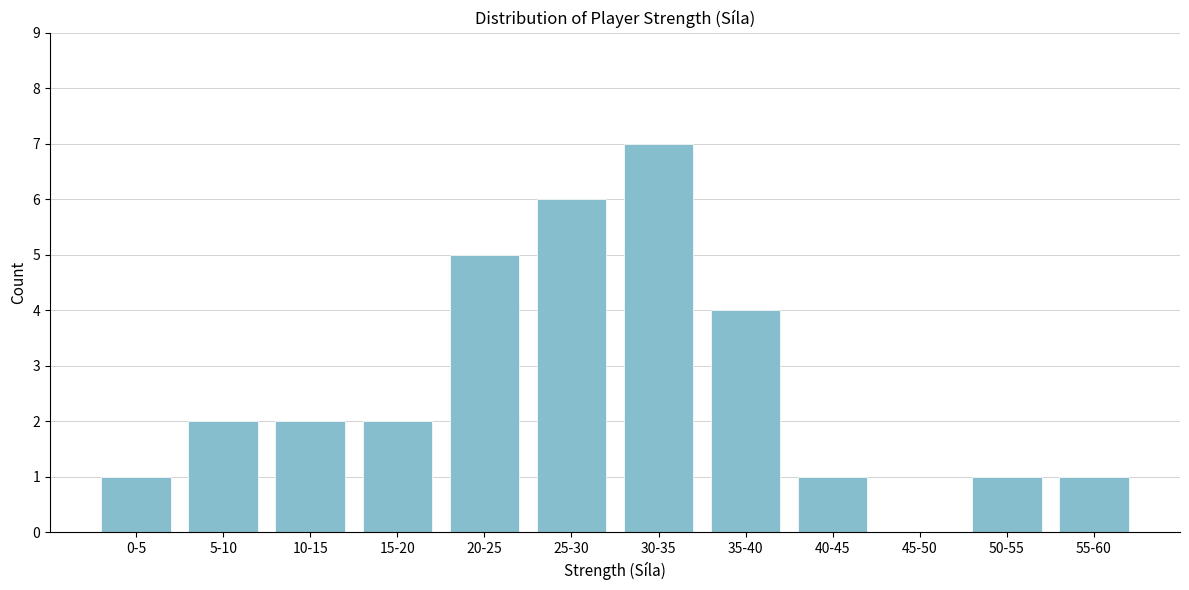

Reading left to right, transcribe all the data shown in this chart.

0-5=1	5-10=2	10-15=2	15-20=2	20-25=5	25-30=6	30-35=7	35-40=4	40-45=1	45-50=0	50-55=1	55-60=1